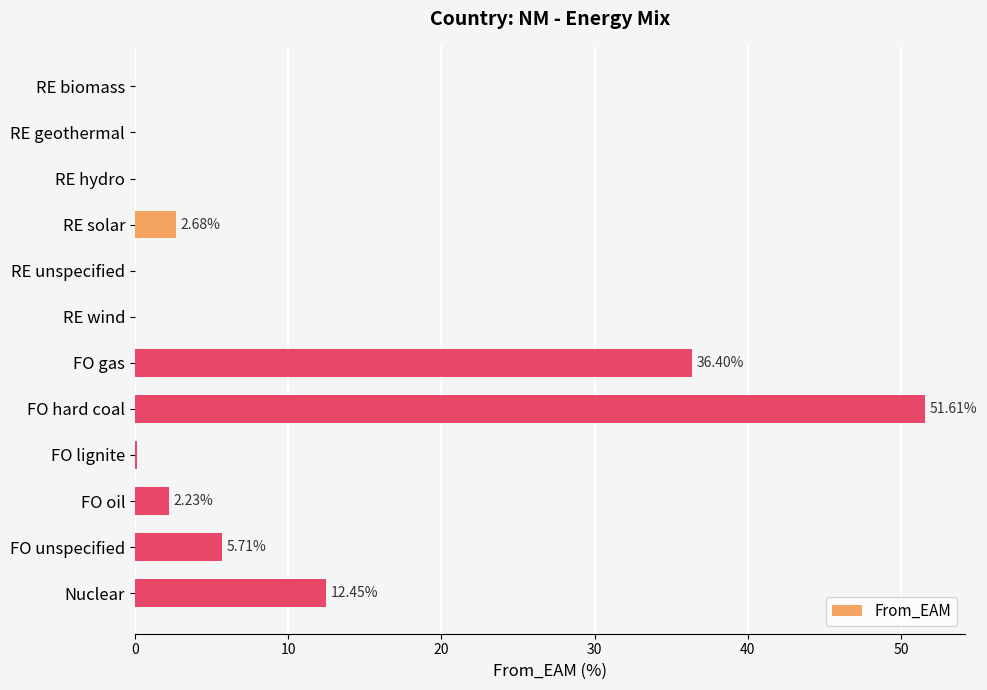

What is the sum of all values?

111.2